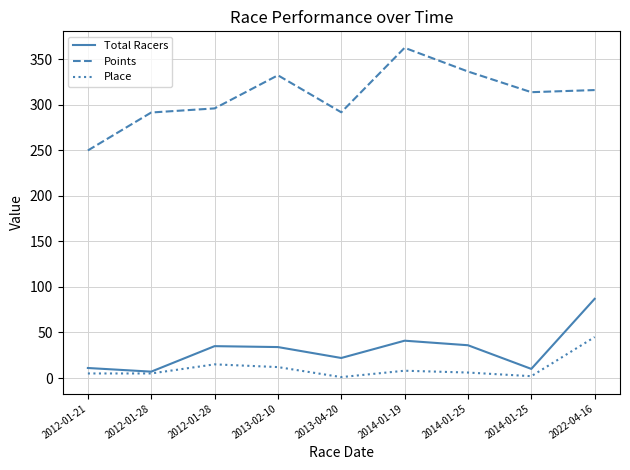

What is the label of the 8th point from the left?

2014-01-25